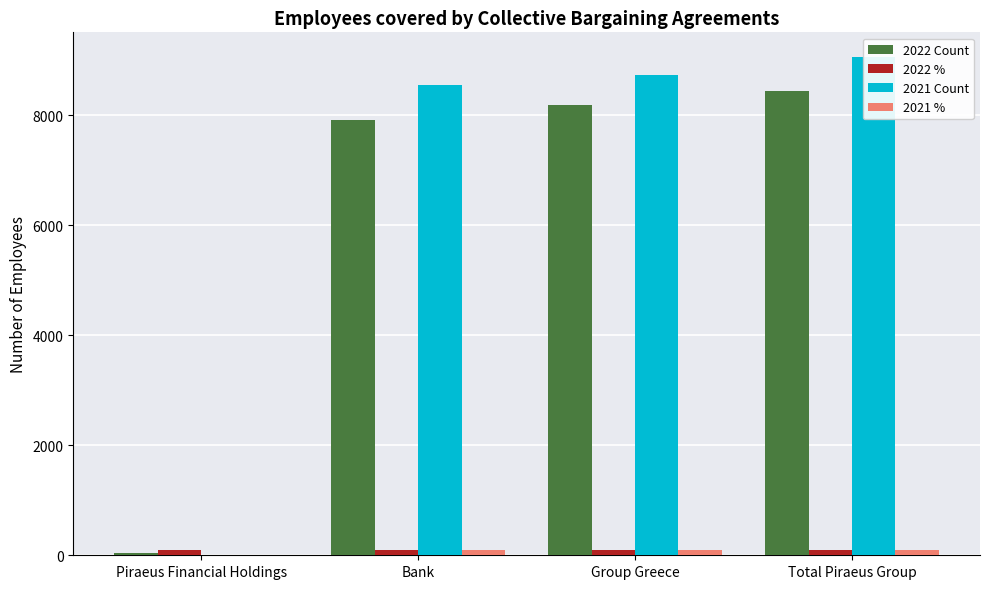

What position from the right is Piraeus Financial Holdings?

4